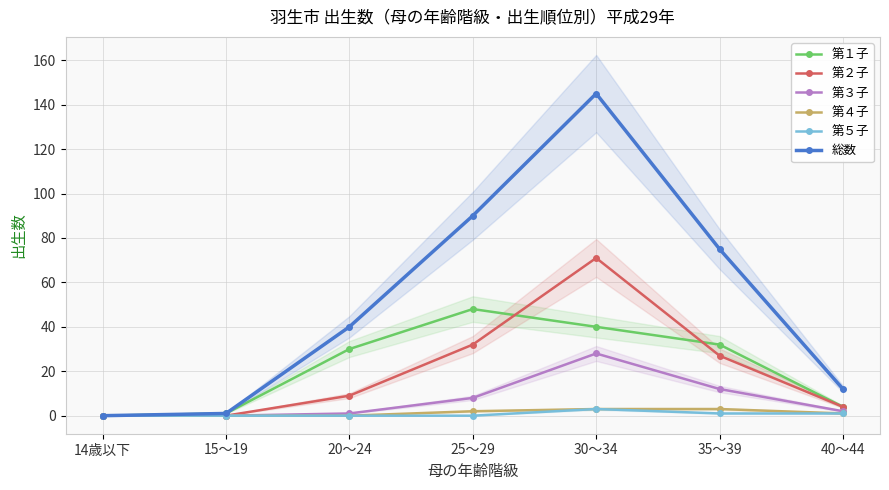

Between 14歳以下 and 25～29, which series saw the biggest shift?

総数